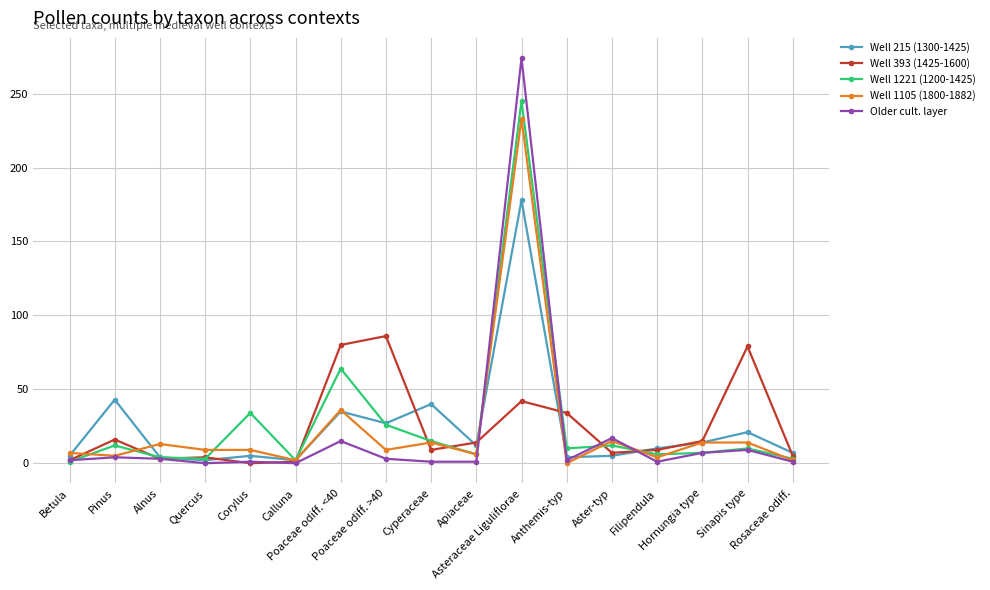

How many lines are shown in the chart?

5